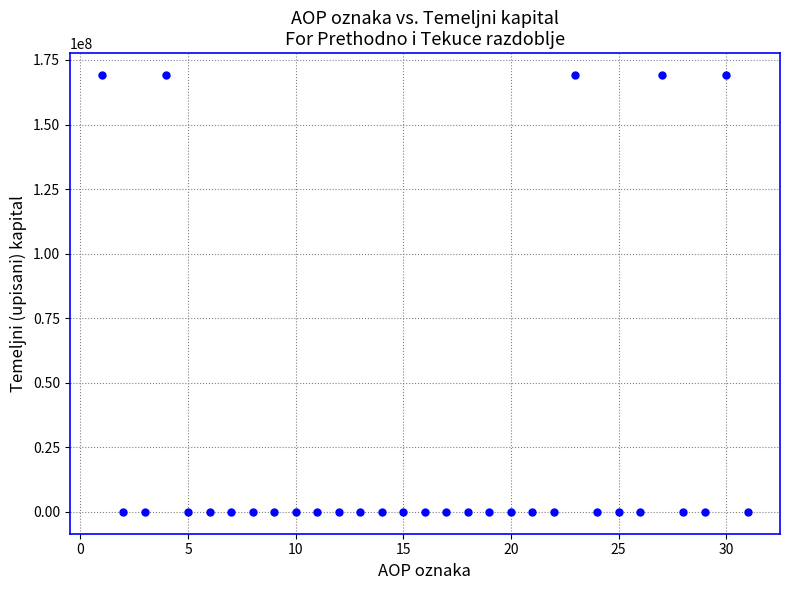

What is the range of X values (max minus min)?

30